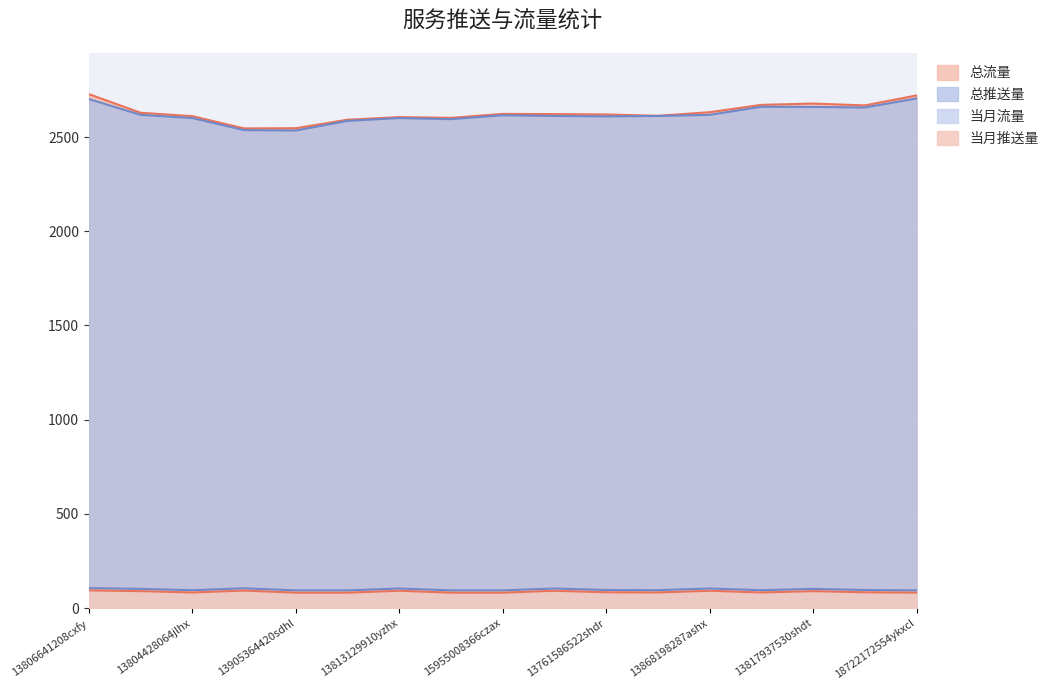

Does the chart display data point markers on the line(s)?

No